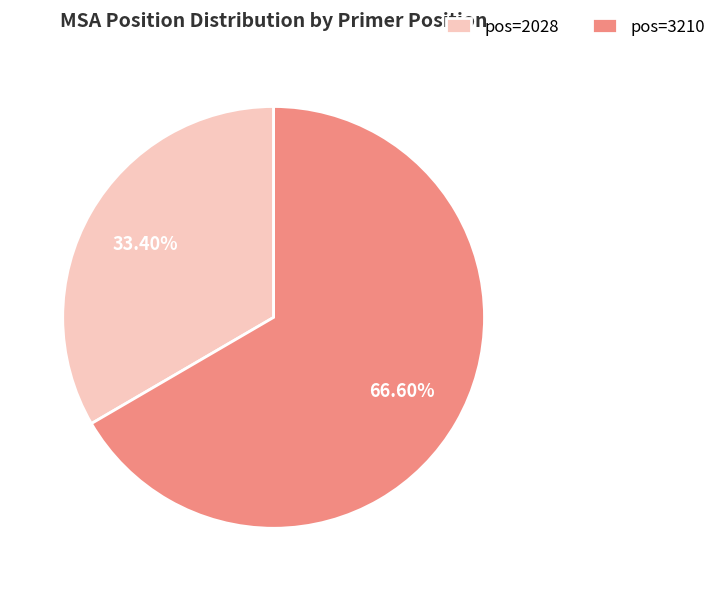

Which has a higher value, pos=2028 or pos=3210?

pos=3210